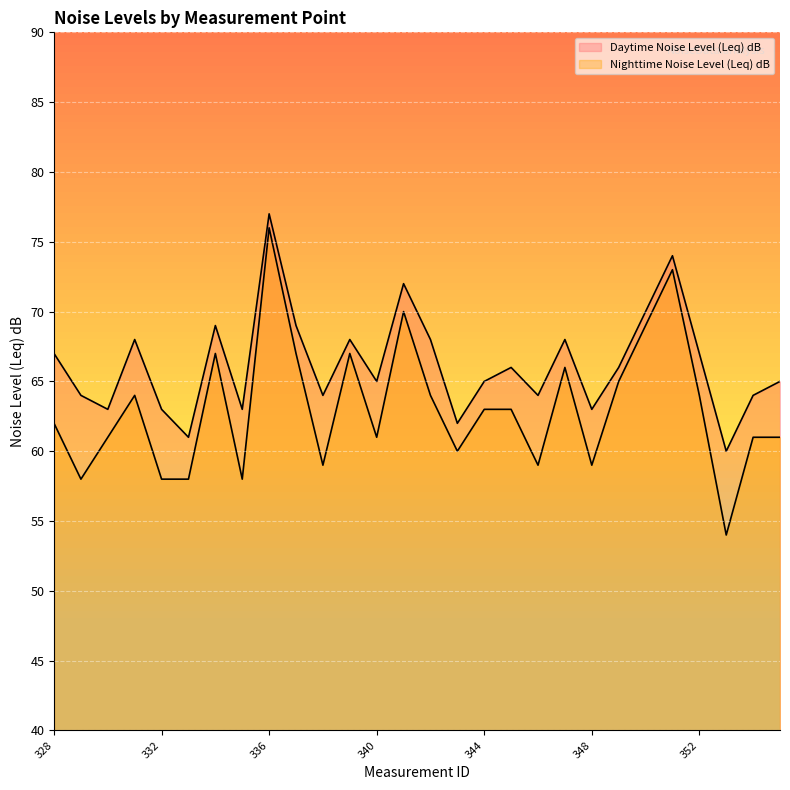

What is the total value across all series at 351?

147